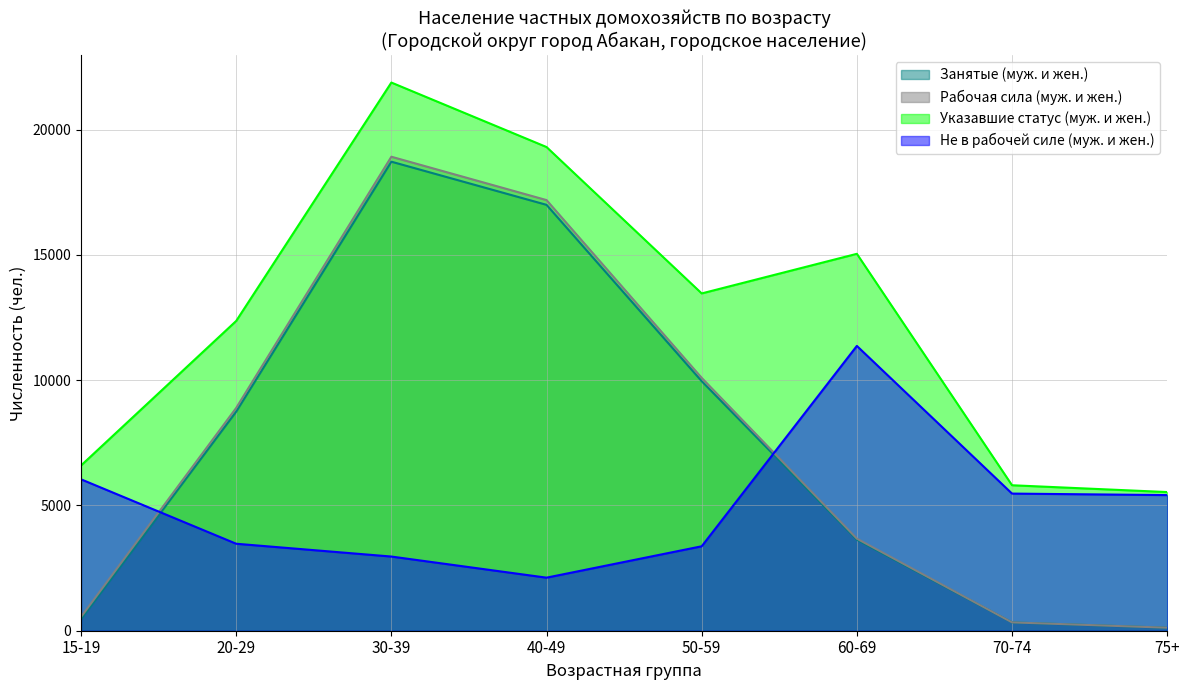

Is it true that Занятые (муж. и жен.) equals 117 at 15-19?

False